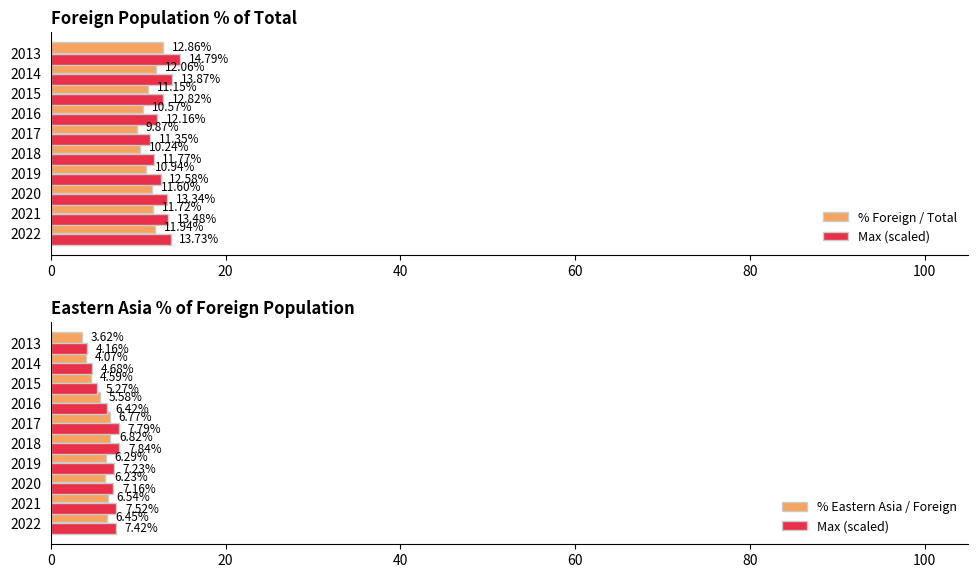

How many categories are shown in the chart?

10